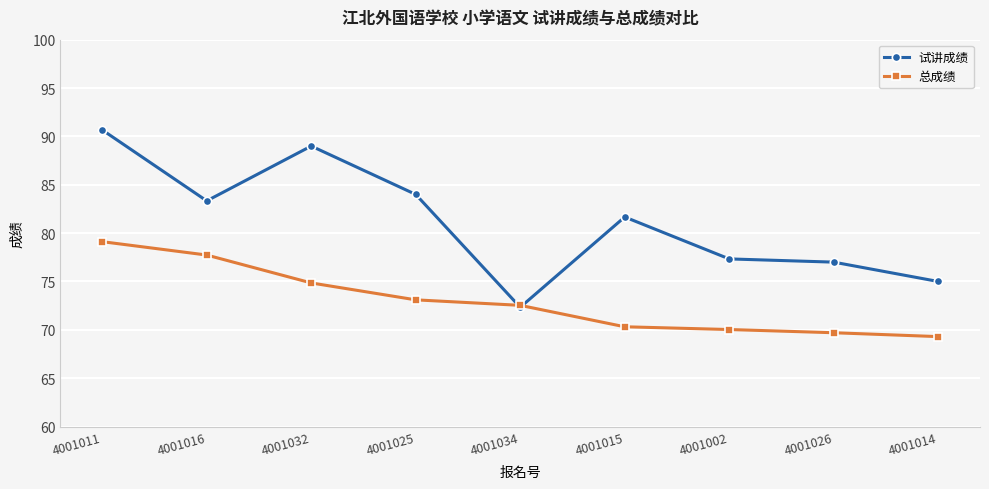

What is the sum of all 总成绩 values?

656.7